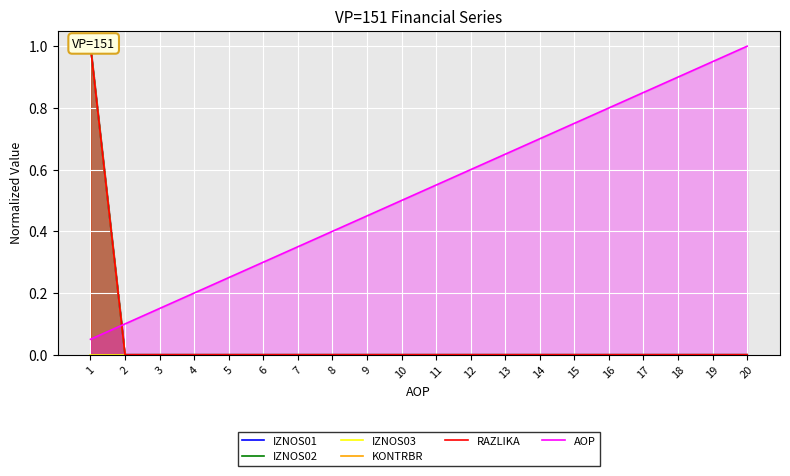

Is it true that IZNOS01 equals -0.7 at 2?

False